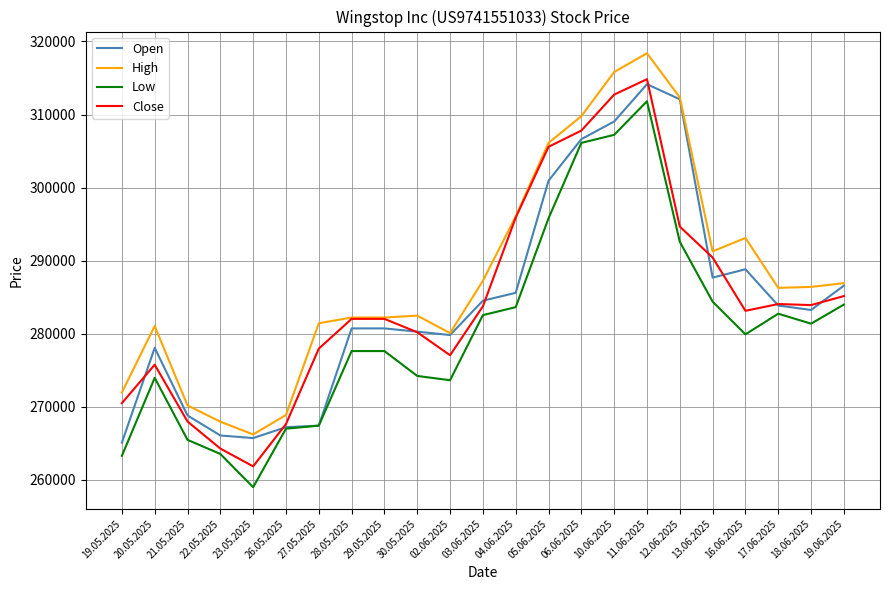

At which category is the sum across all series the highest?

11.06.2025